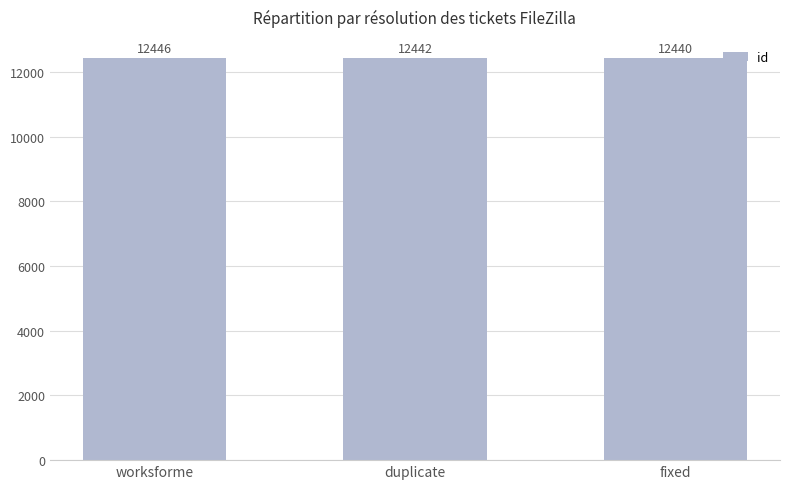

What is the difference between the maximum and minimum values?

6